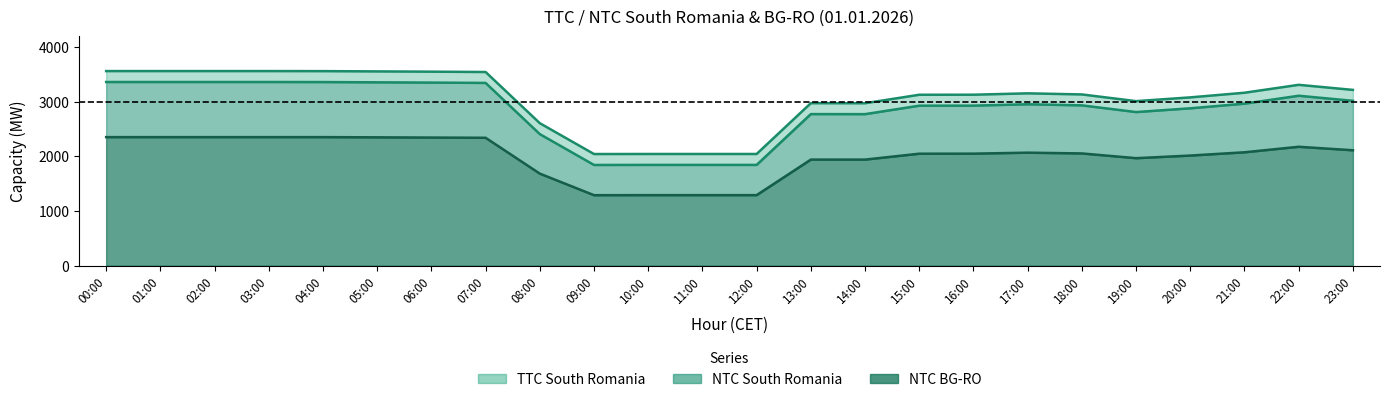

Is it true that NTC South Romania equals 690 at 20:00?

False